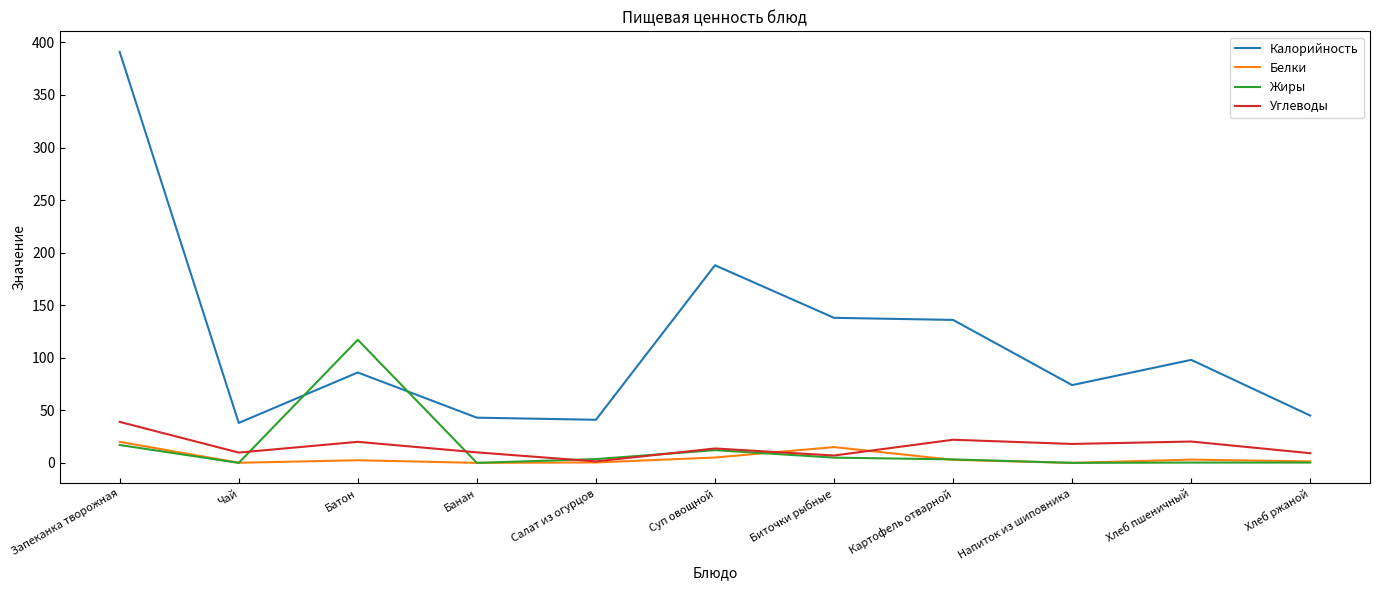

List the series in order of their peak value, lowest first.

Белки, Углеводы, Жиры, Калорийность